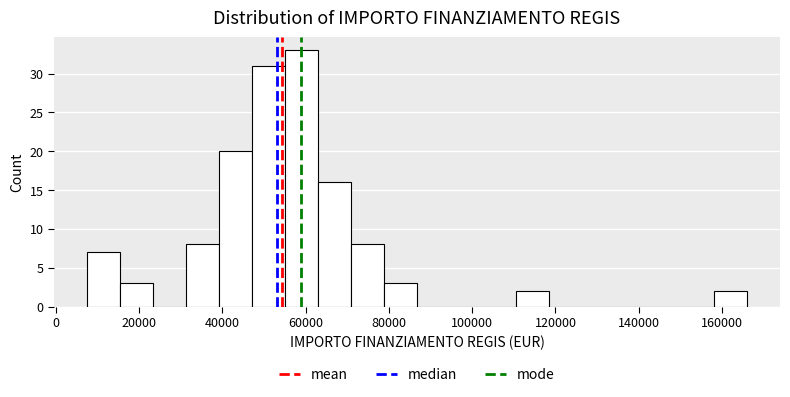

Read against the x-axis, roughly where is the centre of the tallest bar?

60000